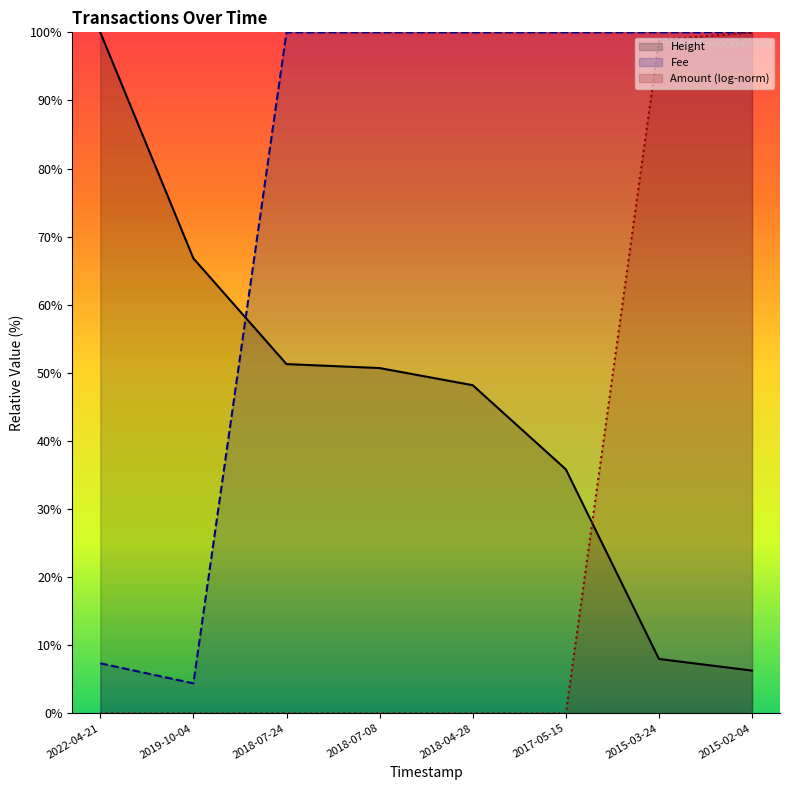

Rank the series at 2022-04-21 from highest to lowest value.

Height, Fee, Amount (log-norm)